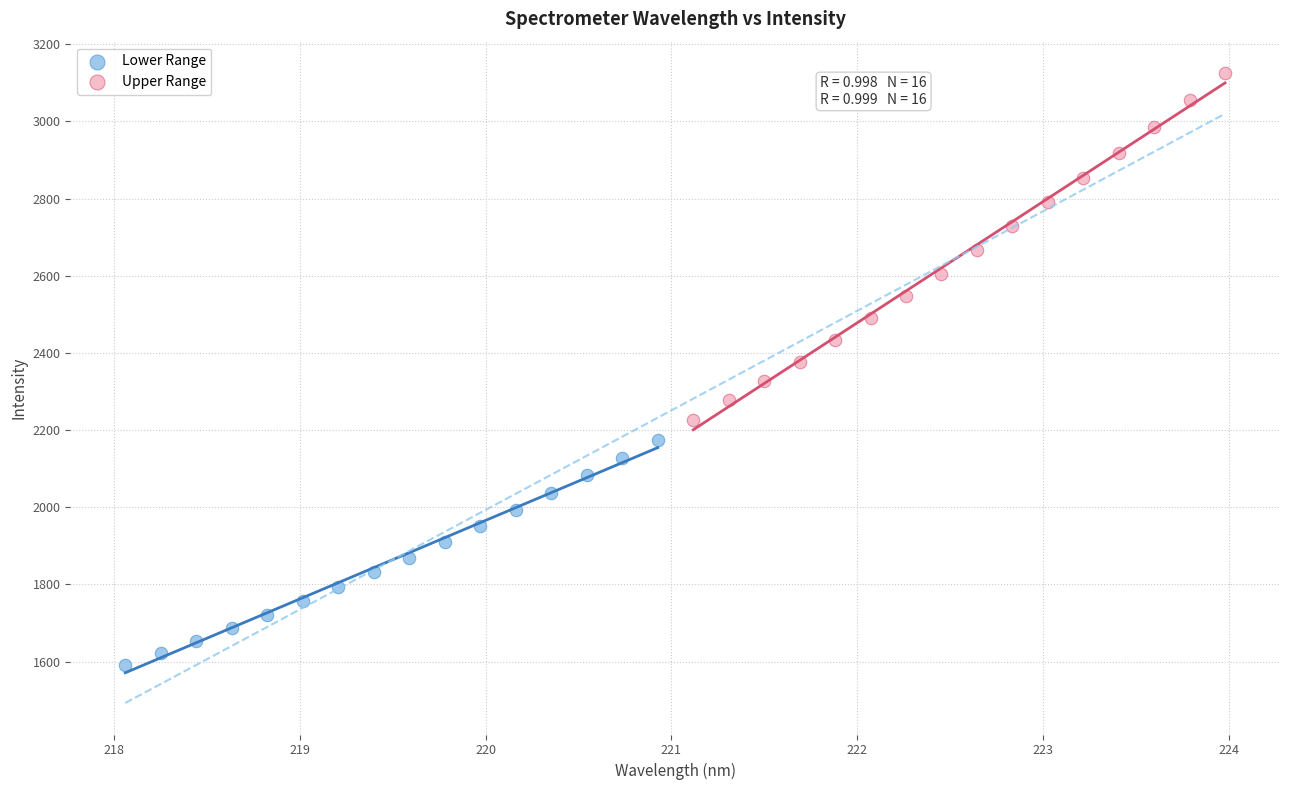

Which series has the widest spread of Y values?

Upper Range